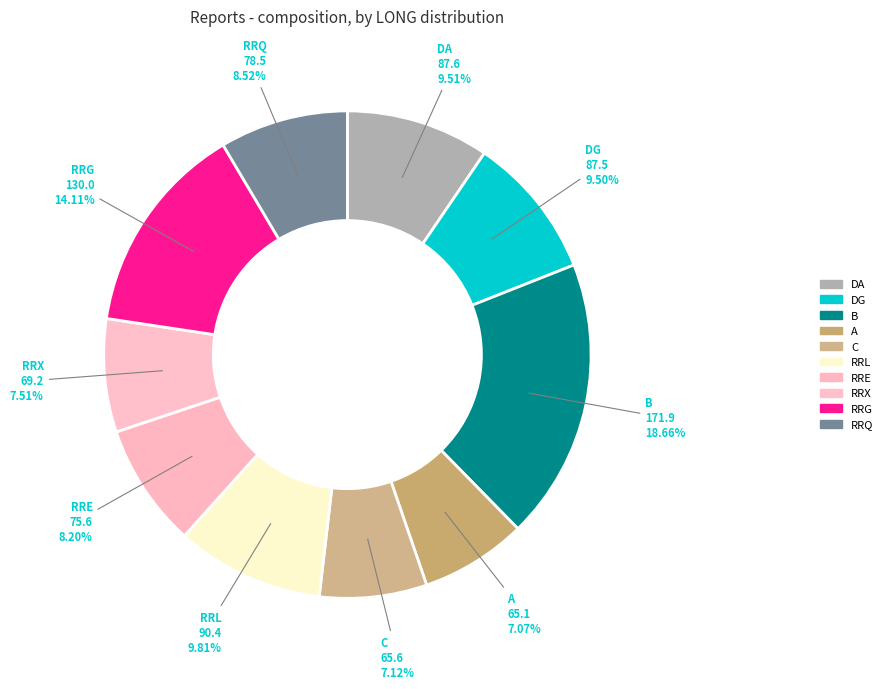

Which category has the smallest portion of the pie?

A